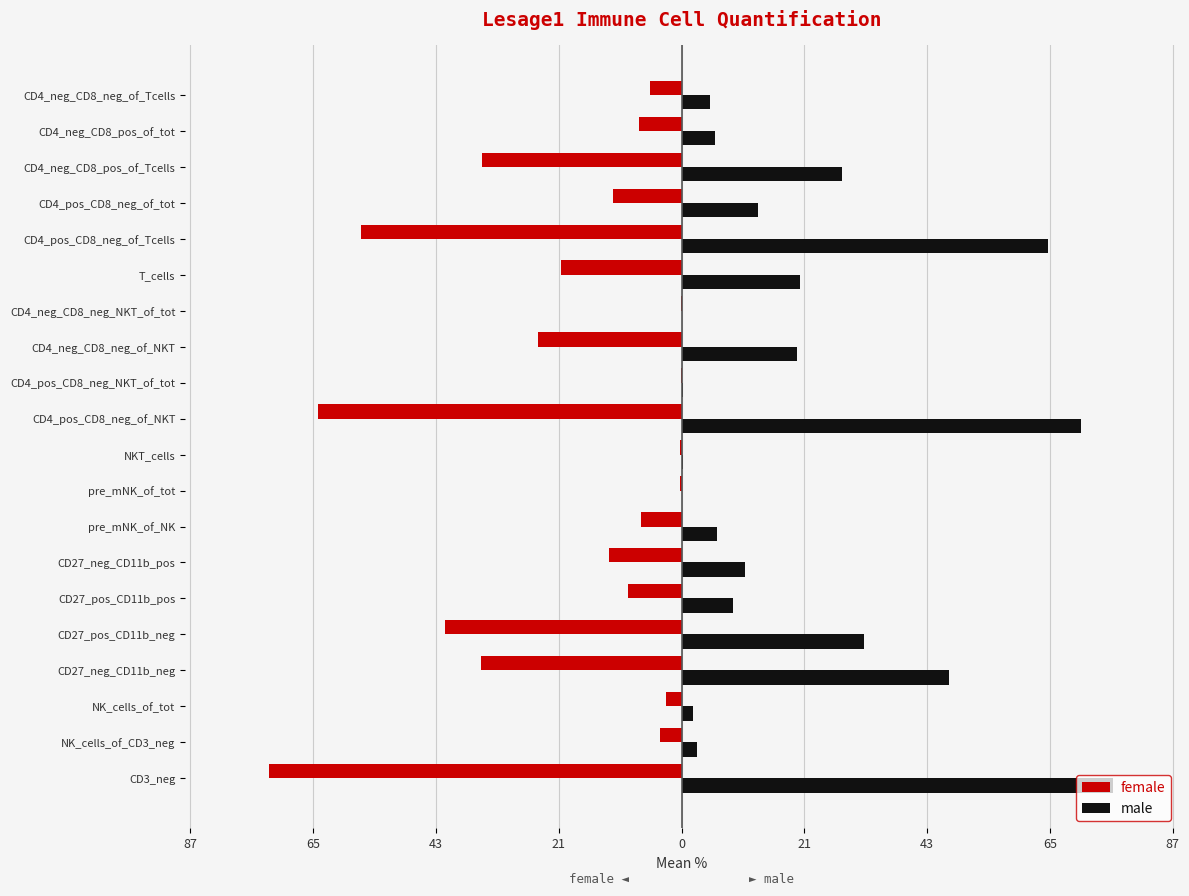

Which series has the largest range (max minus min)?

male